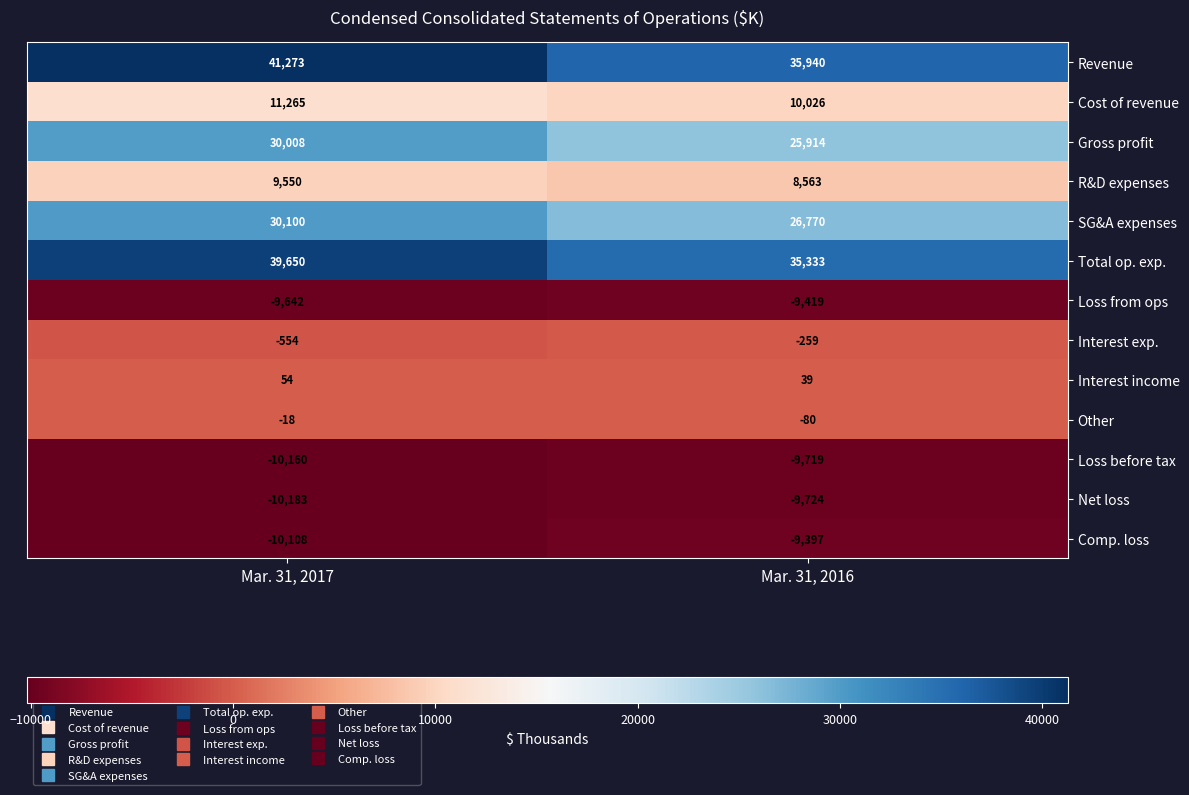

Read the Loss from ops value at Mar. 31, 2017, to the nearest 10.

-9640